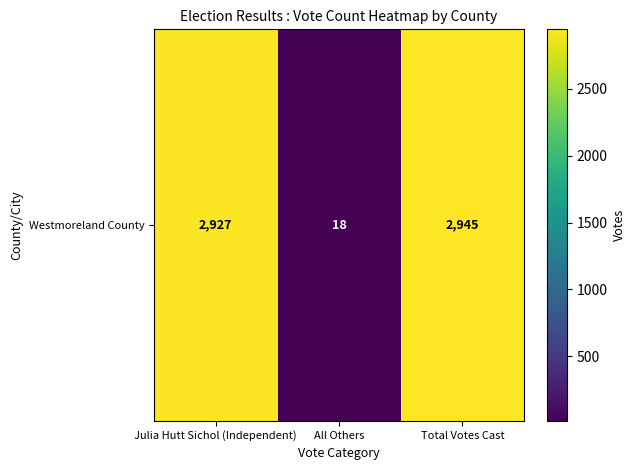

Reading right to left, list all the values displayed in this chart.

2945	18	2927